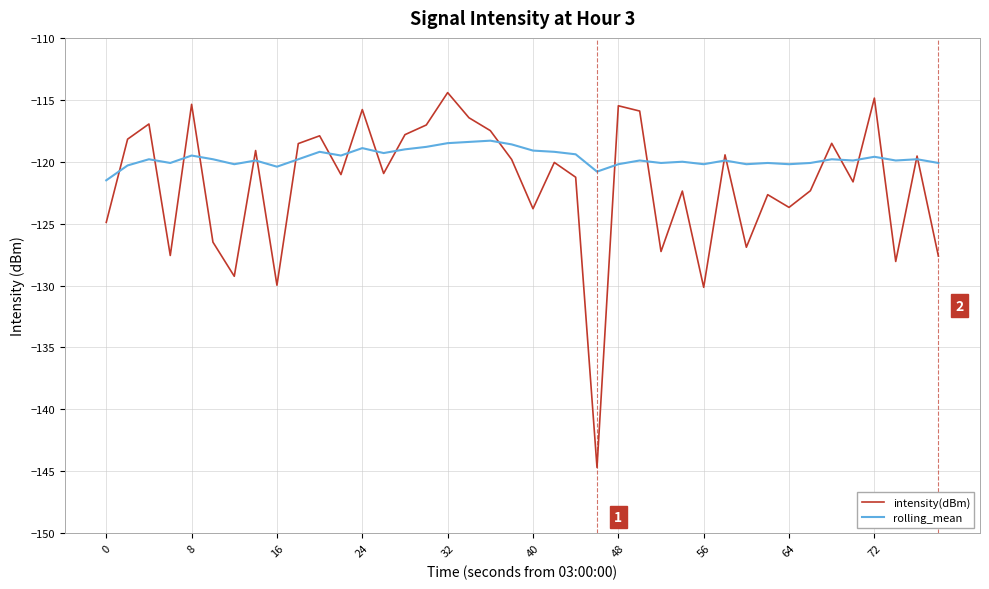

Which series has the widest spread of values?

intensity(dBm)